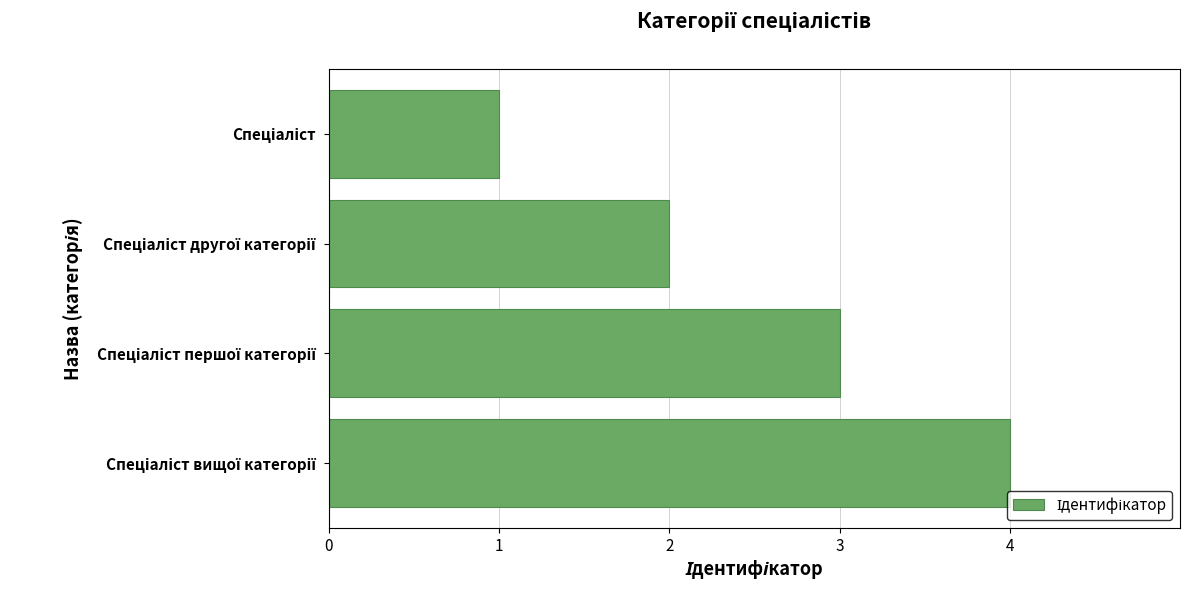

What is the maximum value shown in the chart?

4